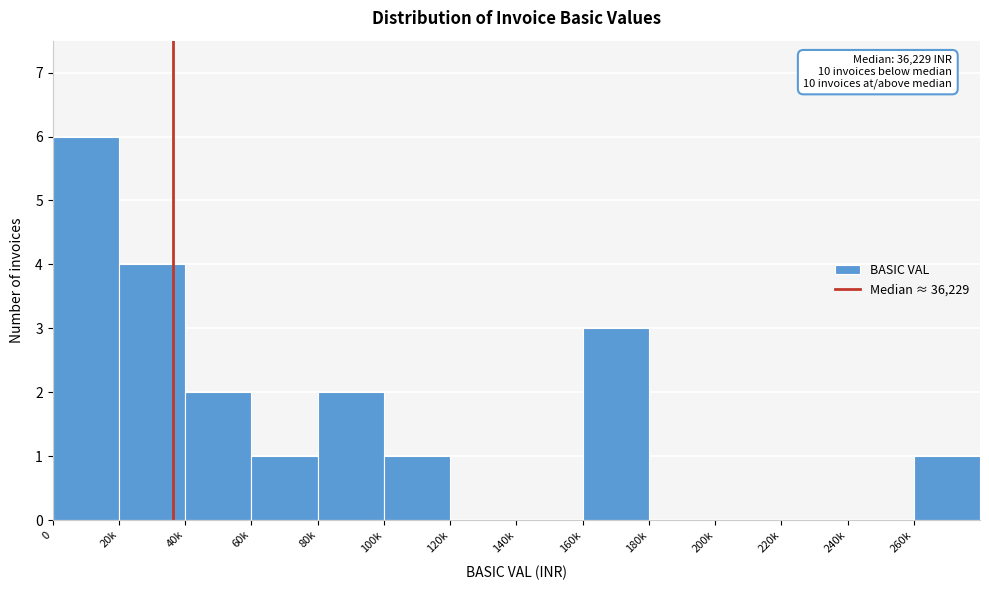

Reading right to left, list all the values displayed in this chart.

260k=1	240k=0	220k=0	200k=0	180k=0	160k=3	140k=0	120k=0	100k=1	80k=2	60k=1	40k=2	20k=4	0=6